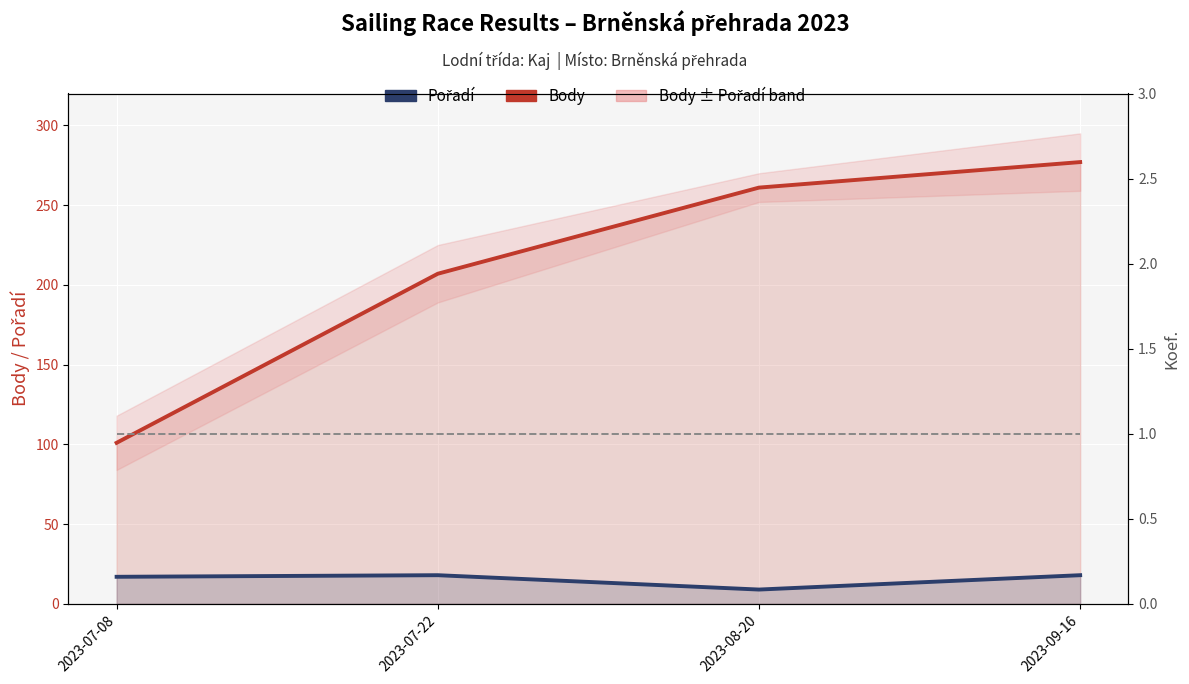

What is the label of the 1st point from the right?

2023-09-16